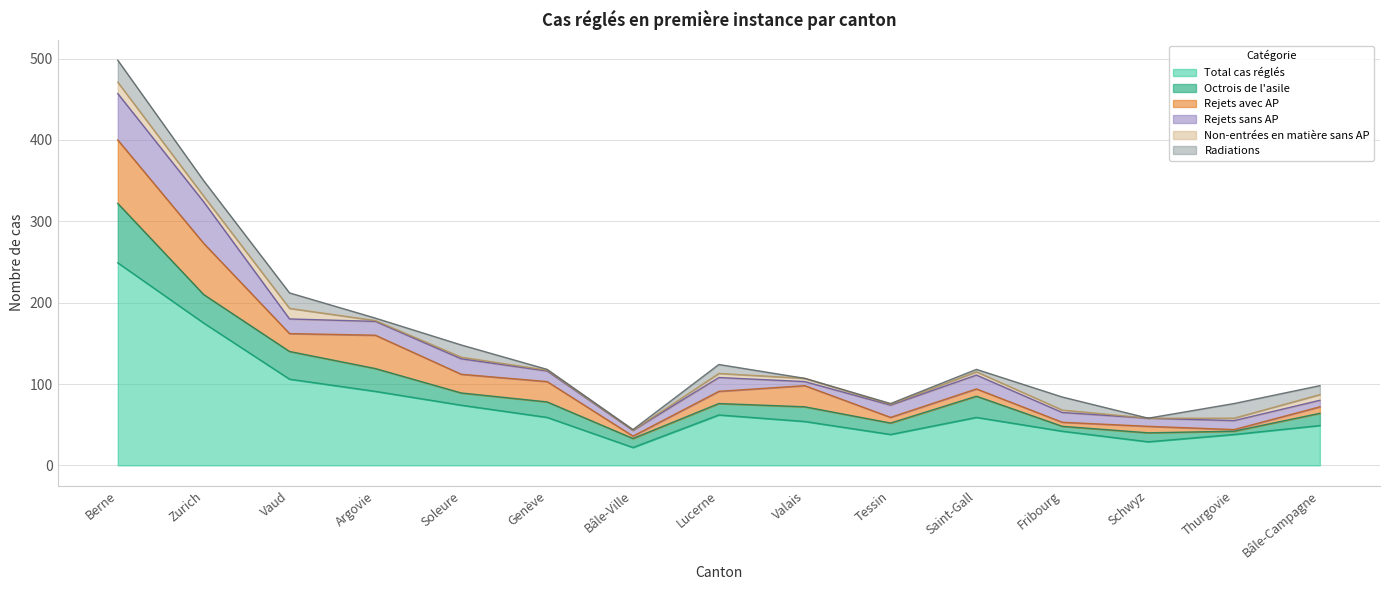

True or false: Total cas réglés has more than 2 interior local peaks.

False